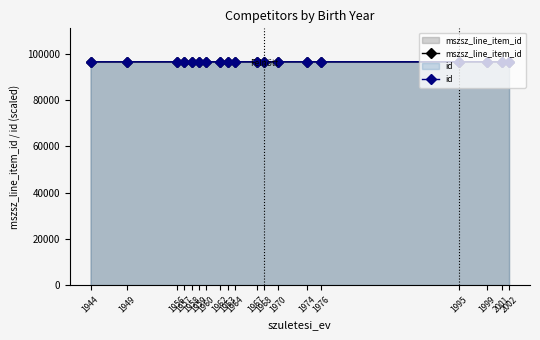

Where is the first local maximum for id?

1957